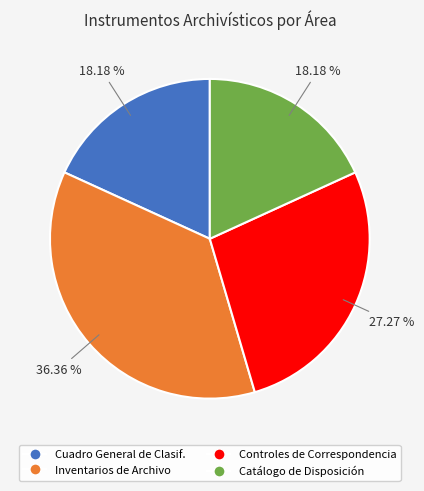

Is there any slice that represents more than half of the pie?

No